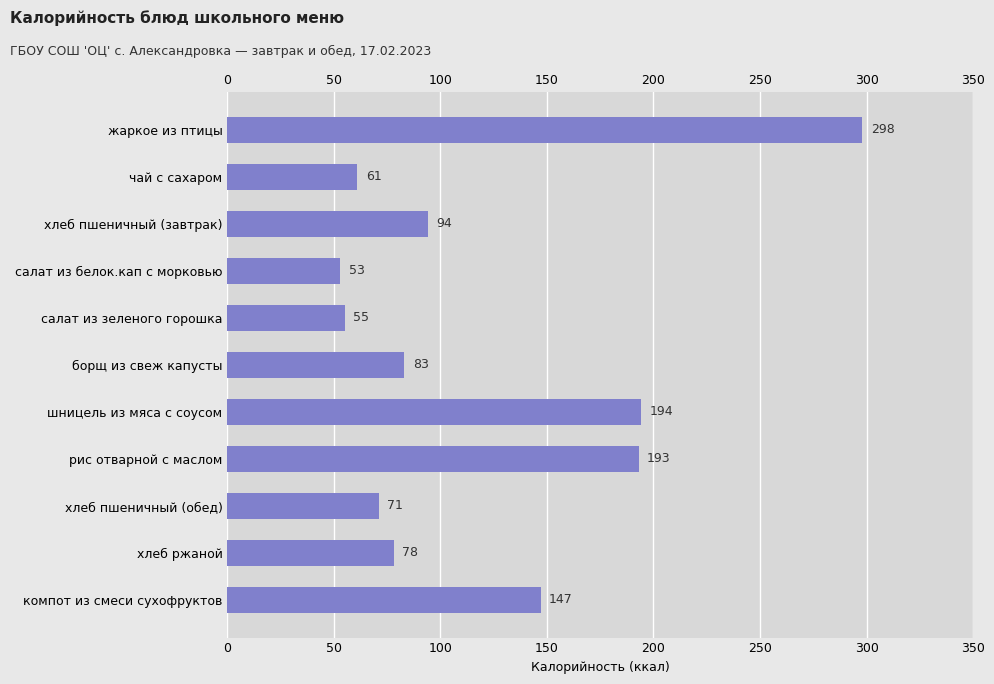

What position from the left is компот из смеси сухофруктов?

11